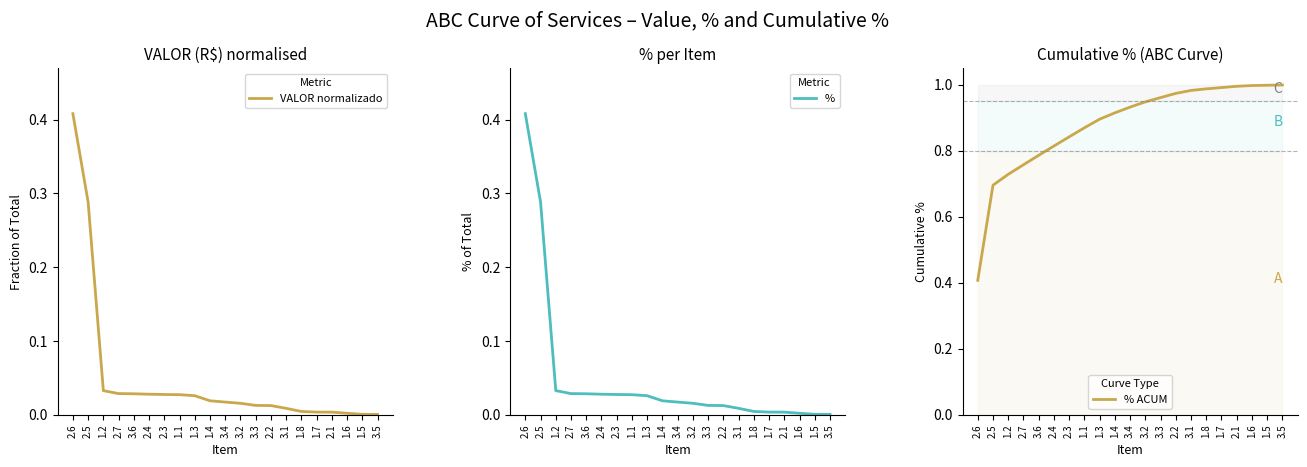

Rank the categories by % value from highest to lowest.

2.6, 2.5, 1.2, 2.7, 3.6, 2.4, 2.3, 1.1, 1.3, 1.4, 3.4, 3.2, 3.3, 2.2, 3.1, 1.8, 1.7, 2.1, 1.6, 1.5, 3.5